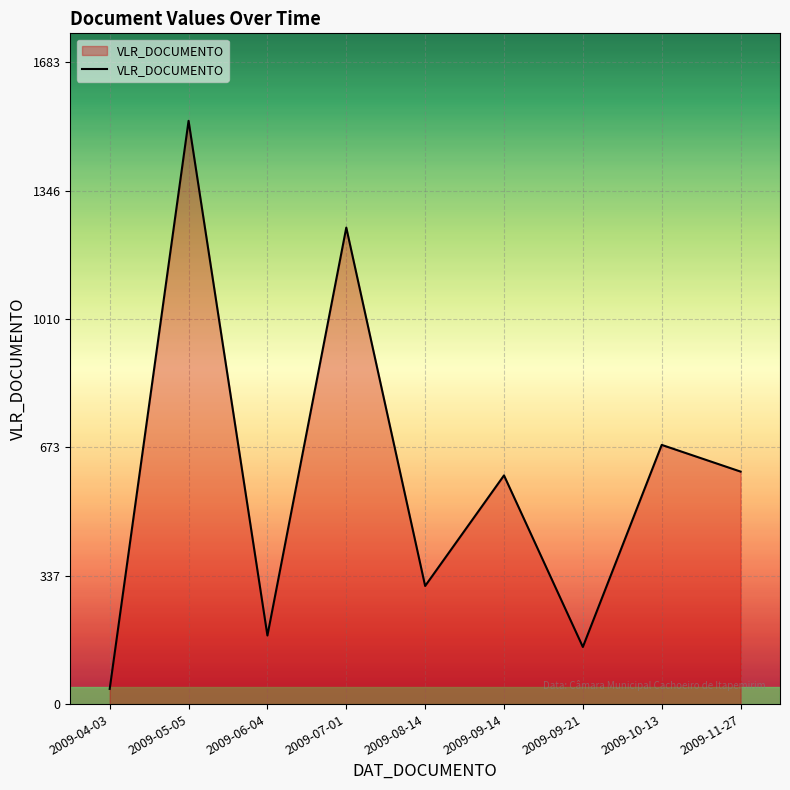

What is the average value?

594